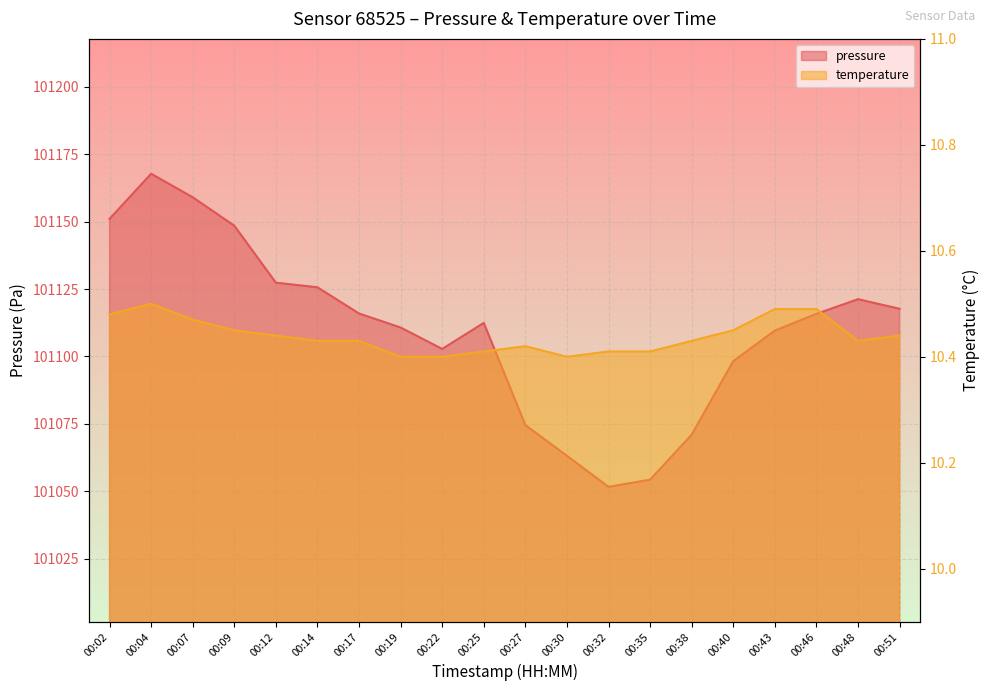

What is the total value across all series at 00:40?

101108.7